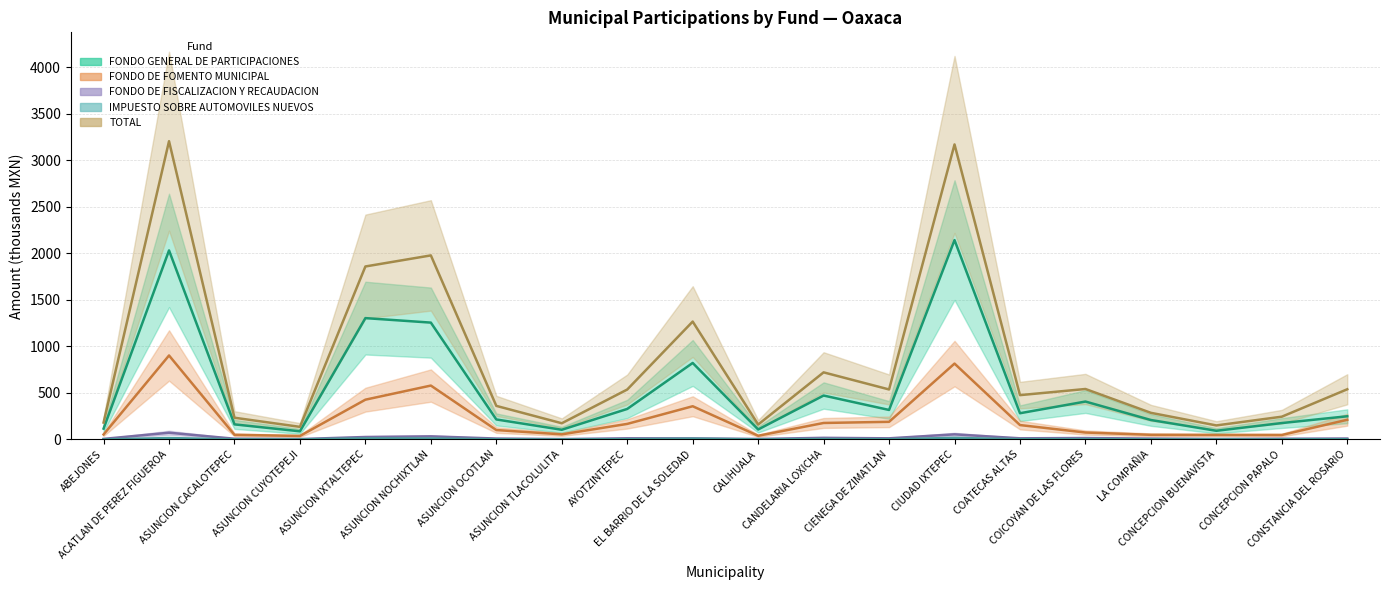

Is it true that FONDO GENERAL DE PARTICIPACIONES equals 159.2 at ASUNCION TLACOLULITA?

False